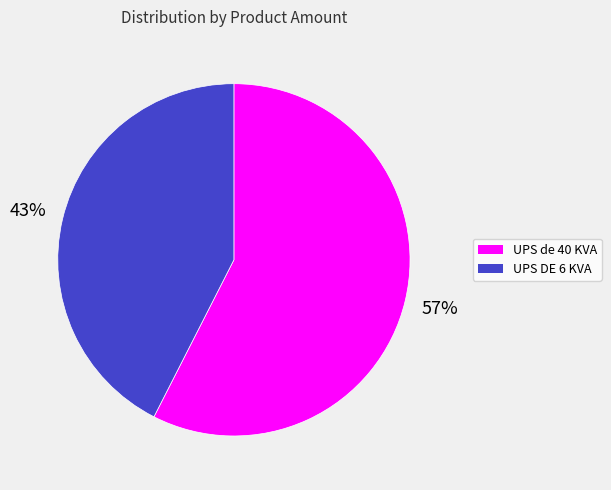

How many slices are in this pie chart?

2